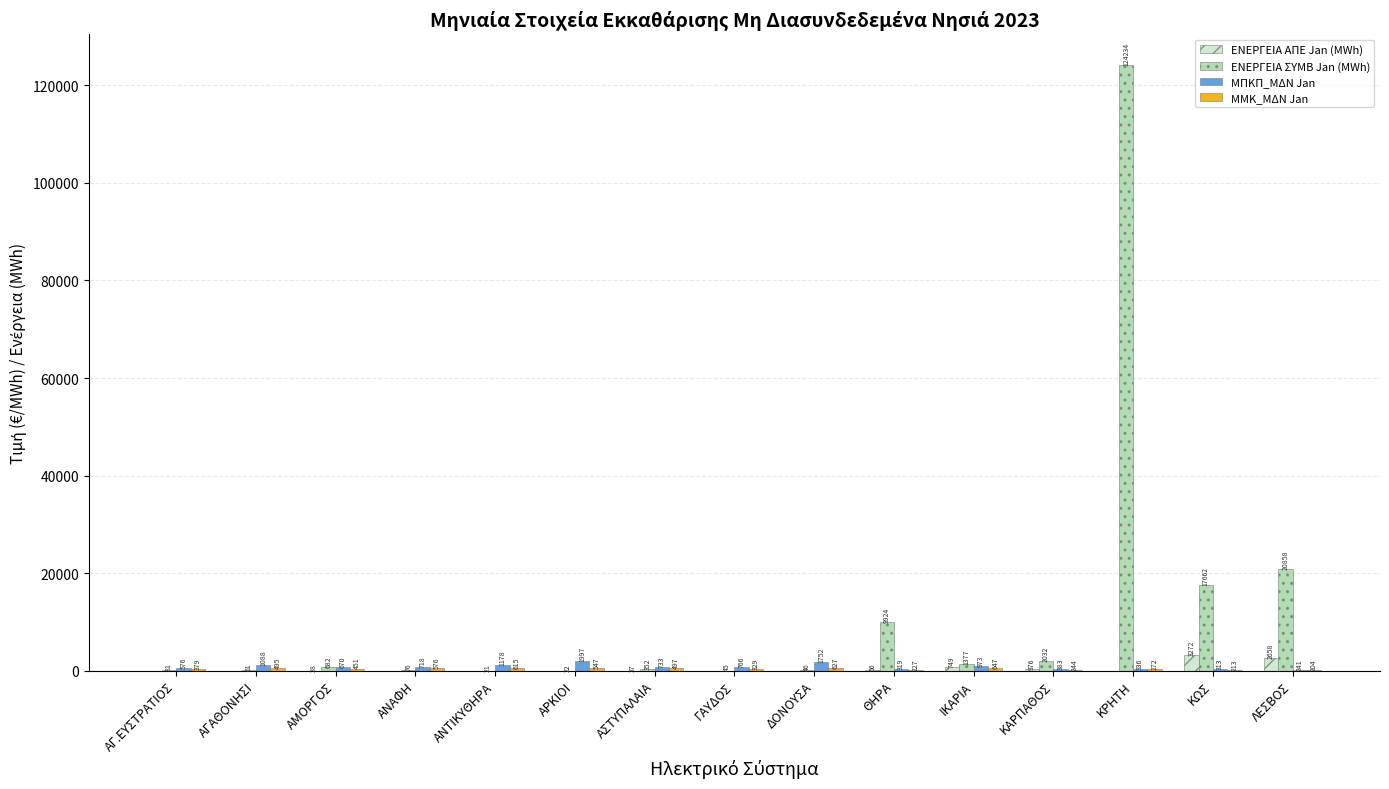

The value of ΕΝΕΡΓΕΙΑ ΑΠΕ Jan (MWh) at ΙΚΑΡΙΑ is 749.2. True or false?

True